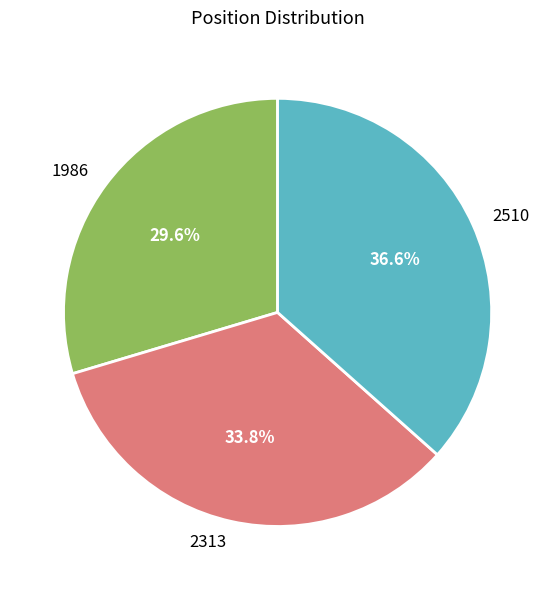

Is there a majority slice in this chart?

No